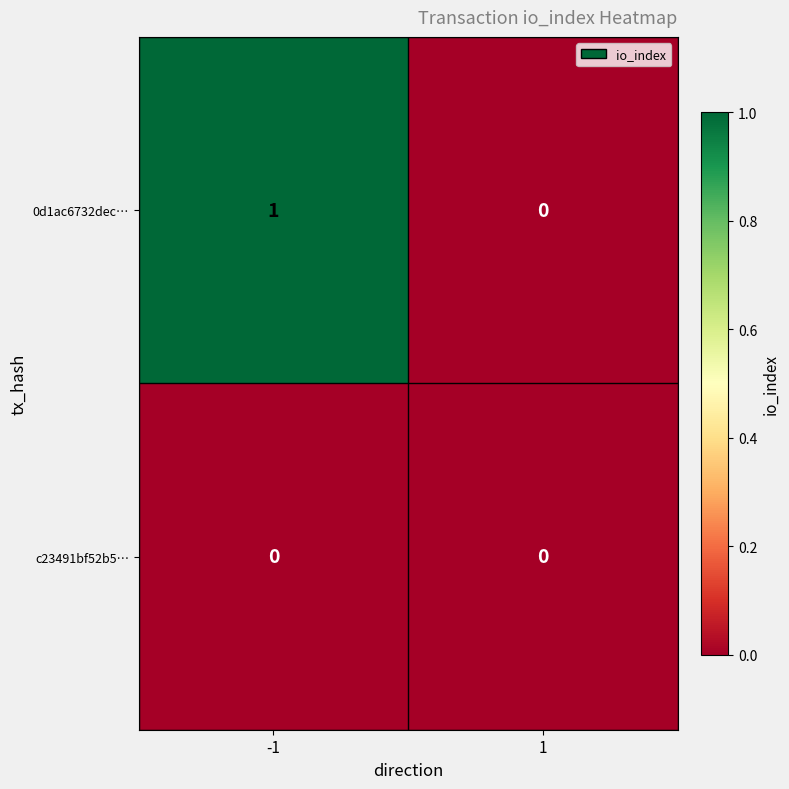

The 0d1ac6732dec… series shows 1 at -1. True or false?

True